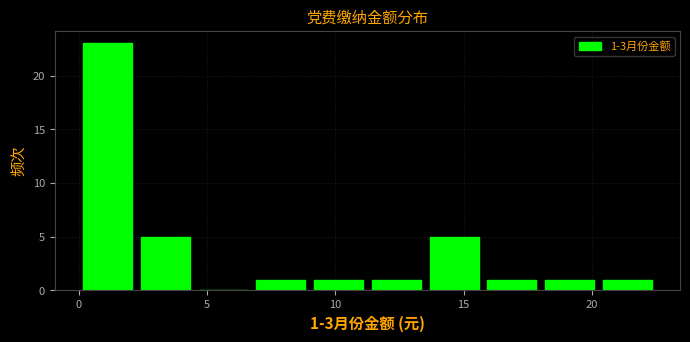

Which range on the x-axis has the tallest bar?

0.00 to 2.25